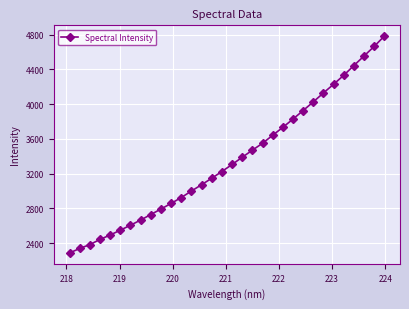

What is the value of the 25th point from the left?

4025.1